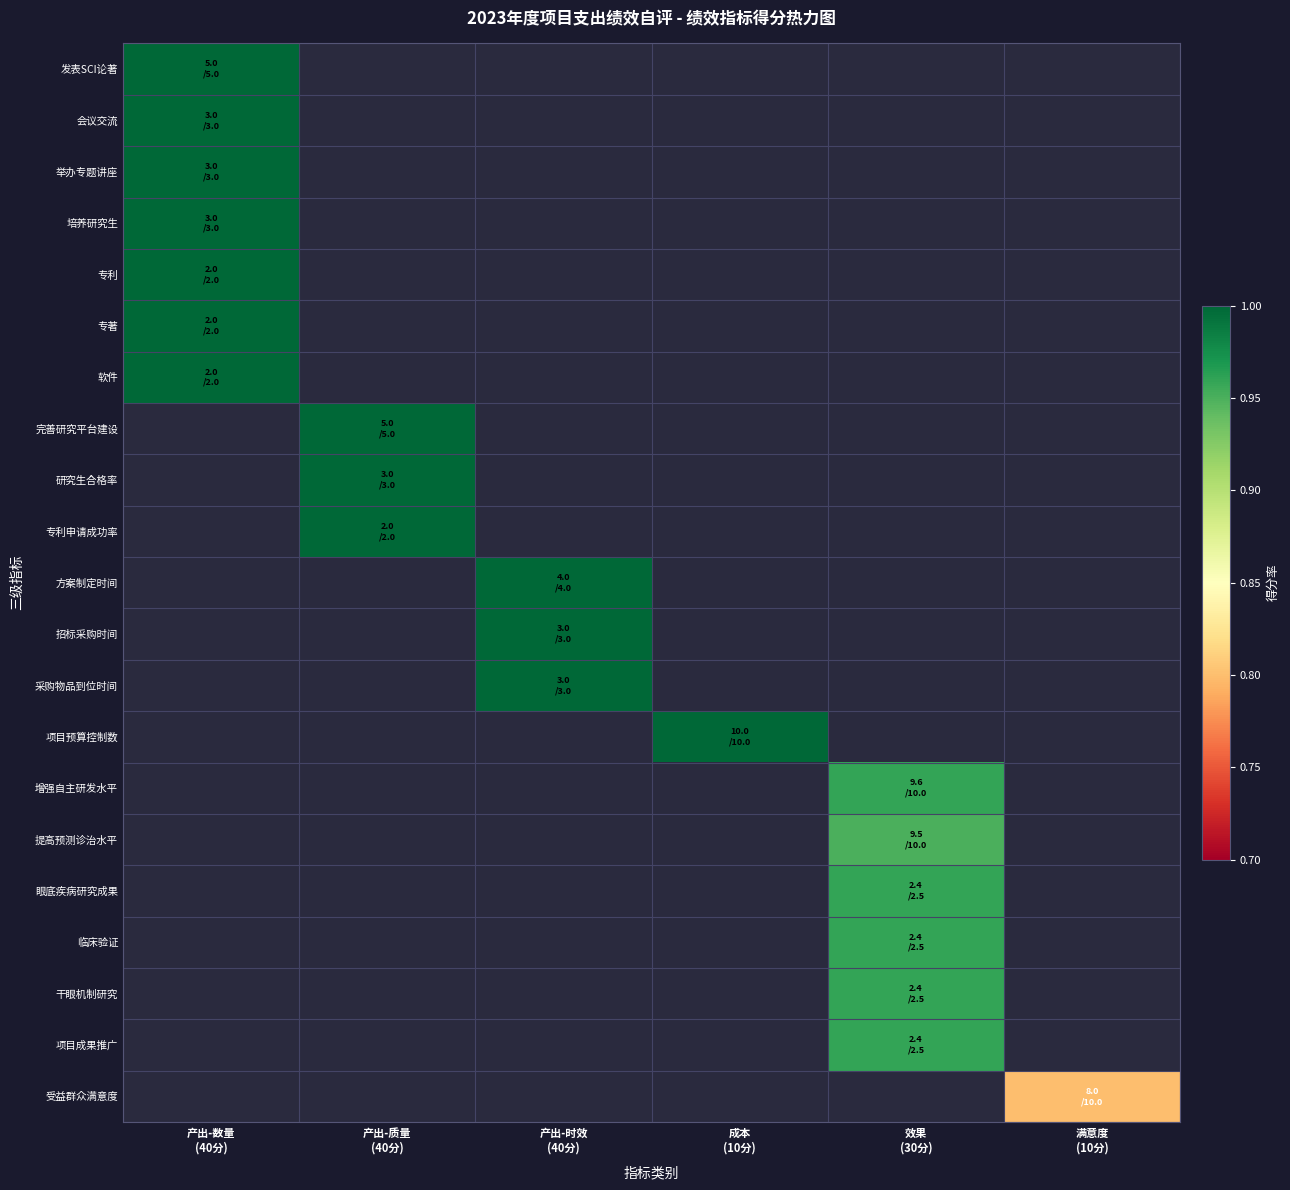

Is the value of 提高预测诊治水平 at 满意度 (10分) greater than the value of 增强自主研发水平 at 产出-时效 (40分)?

No